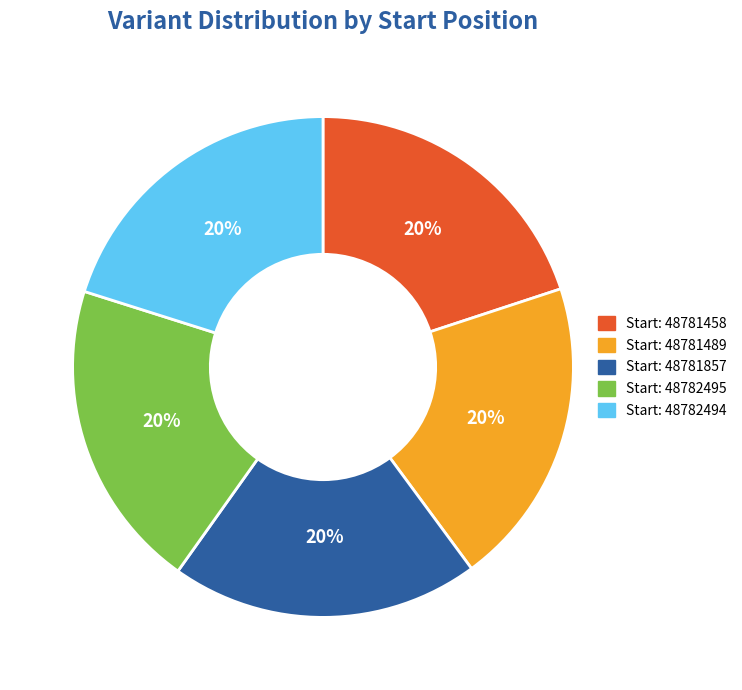

To the nearest percent, what is the average slice percentage?

20%